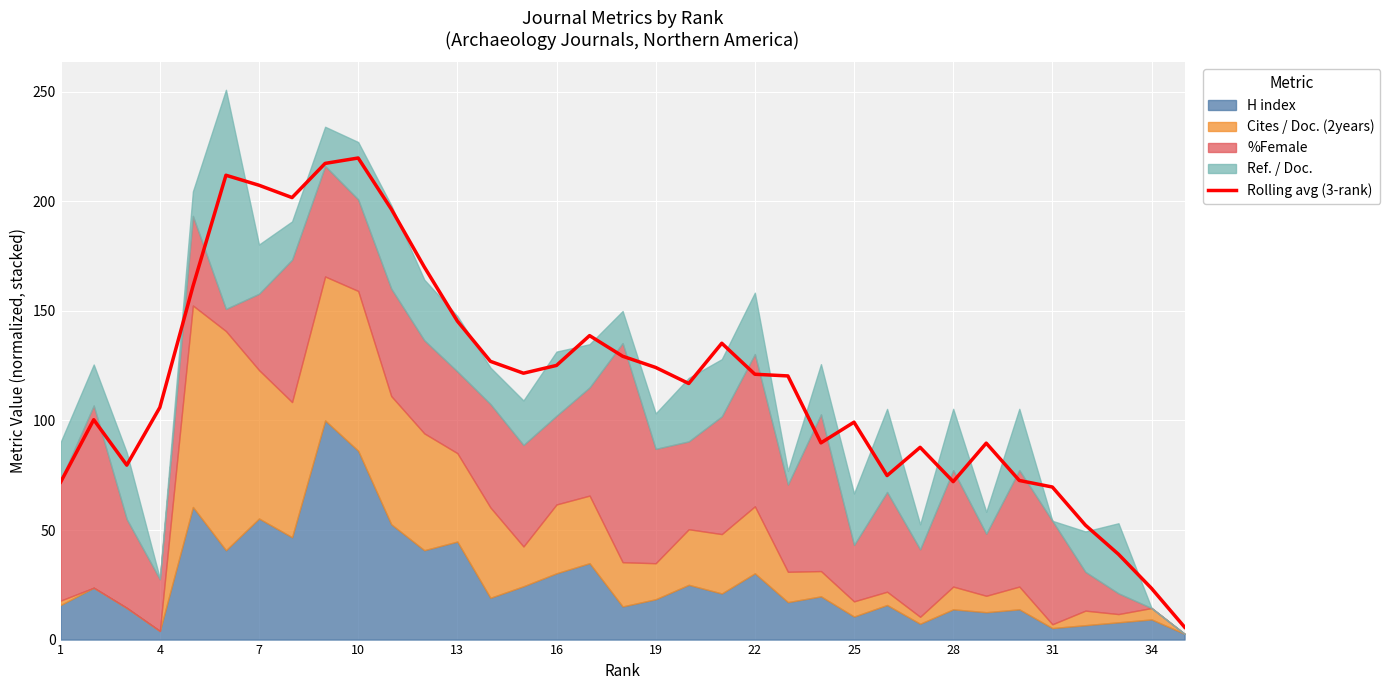

The value of Rolling avg (3-rank) at 13 is 145.4. True or false?

True